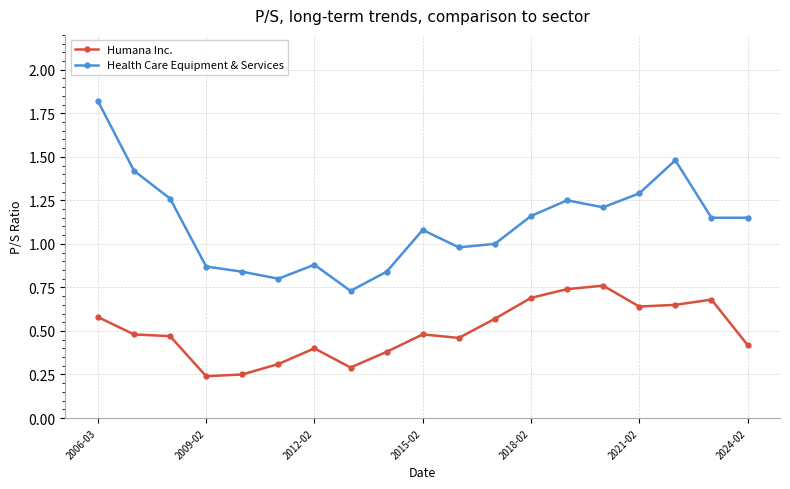

List the series in order of their peak value, highest first.

Health Care Equipment & Services, Humana Inc.